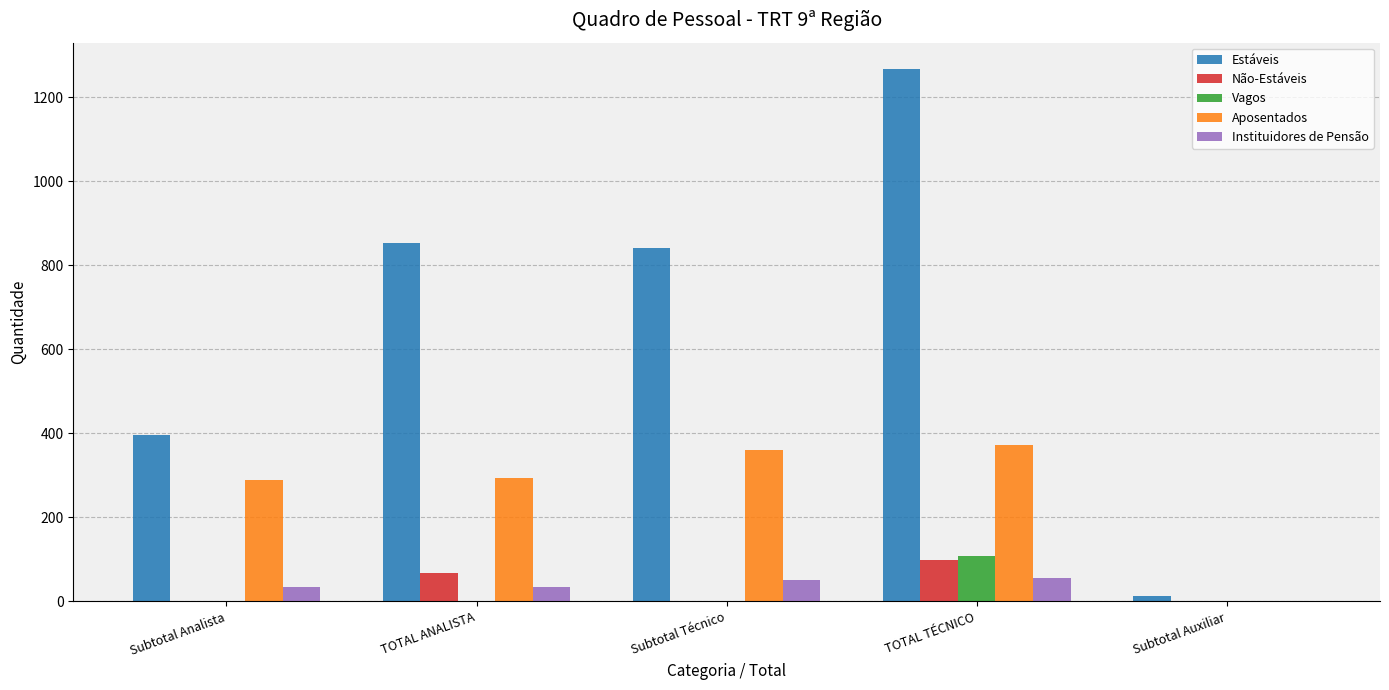

What is the highest value of the Aposentados series?

373